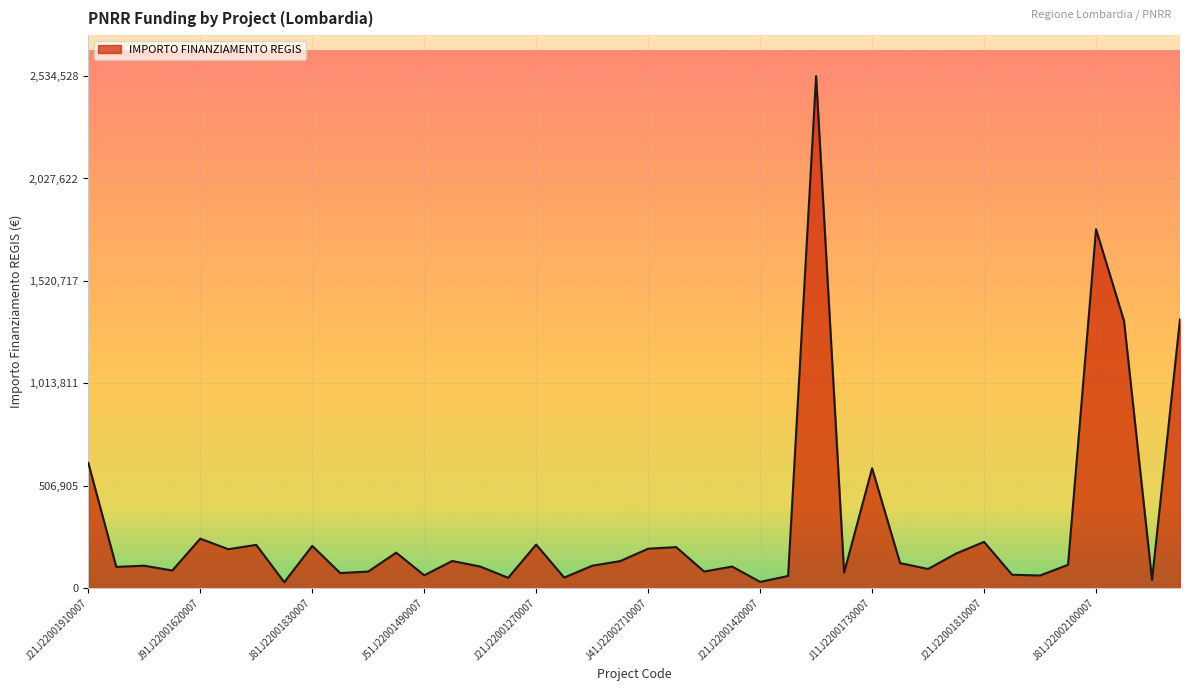

What is the greatest value displayed?

2534528.6